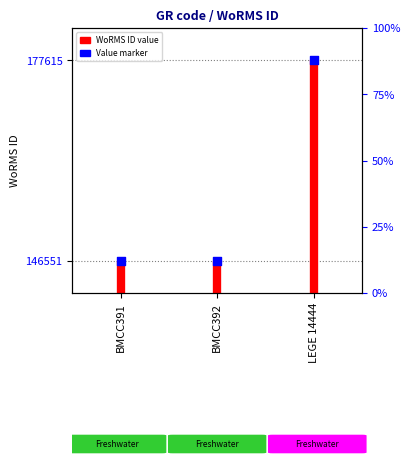

What is the change in value from BMCC391 to LEGE 14444?

+31064